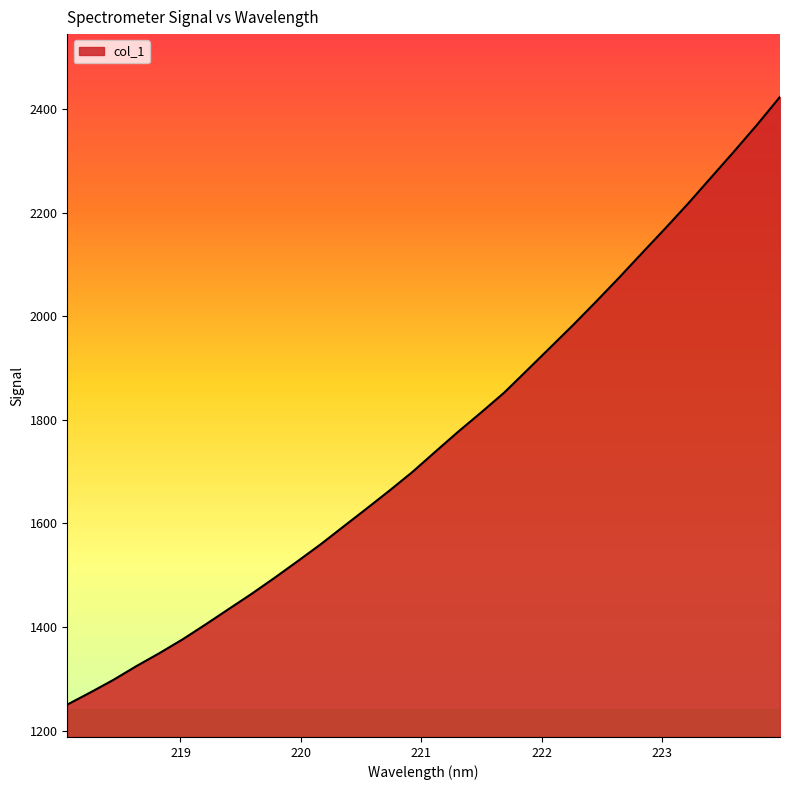

What is the difference between the maximum and minimum values?

1173.3